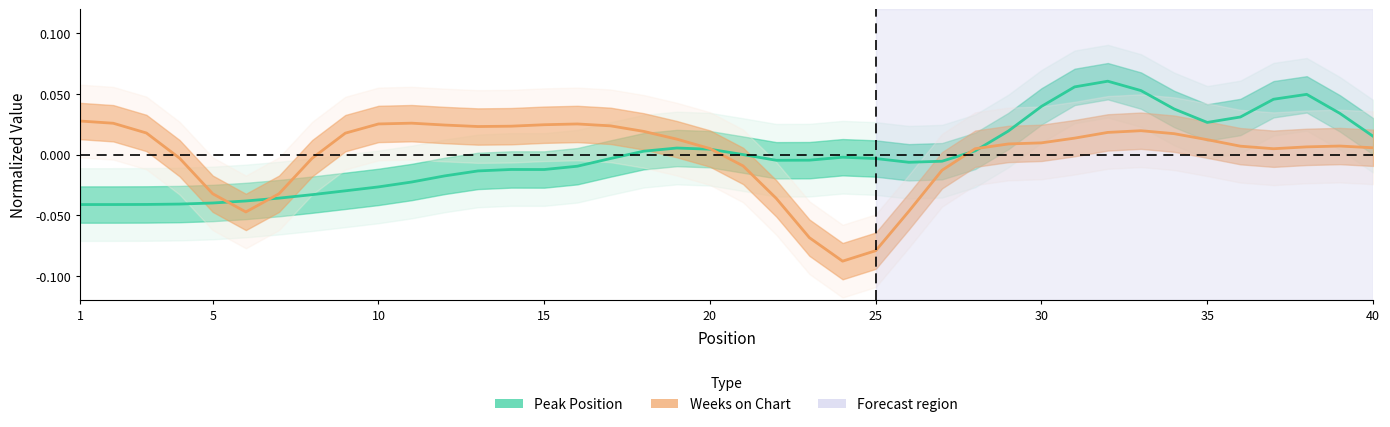

How many negative values does the Weeks on Chart series have?

12